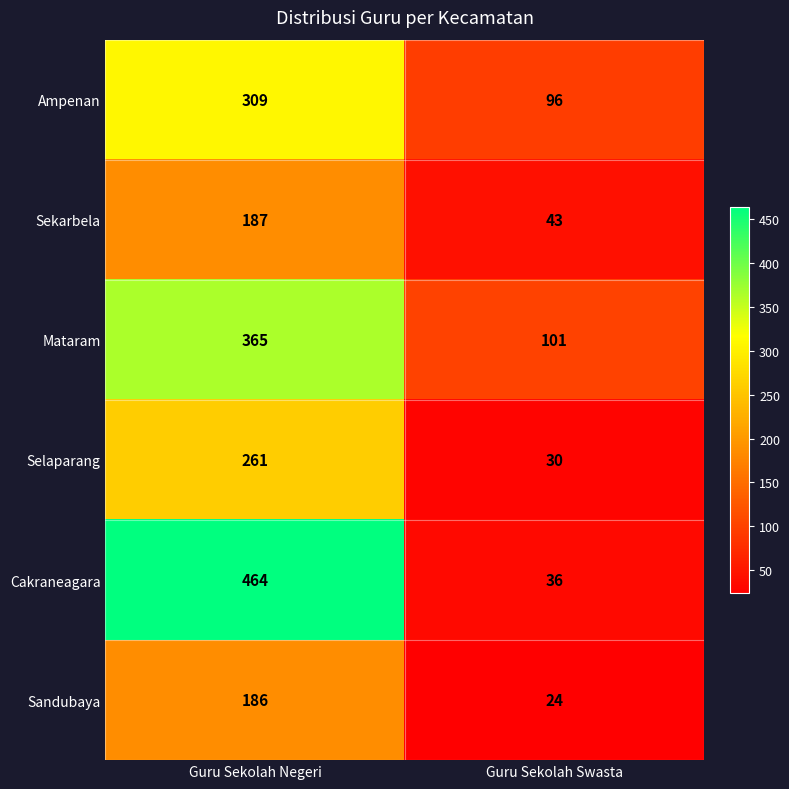

Count the number of data series in this chart.

6